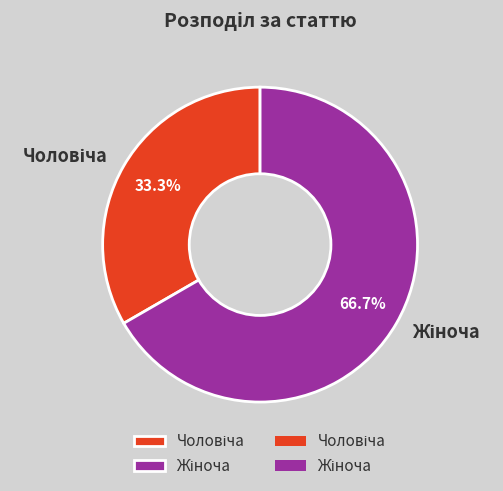

To the nearest percent, what is the difference between the largest and smallest slice percentages?

33%